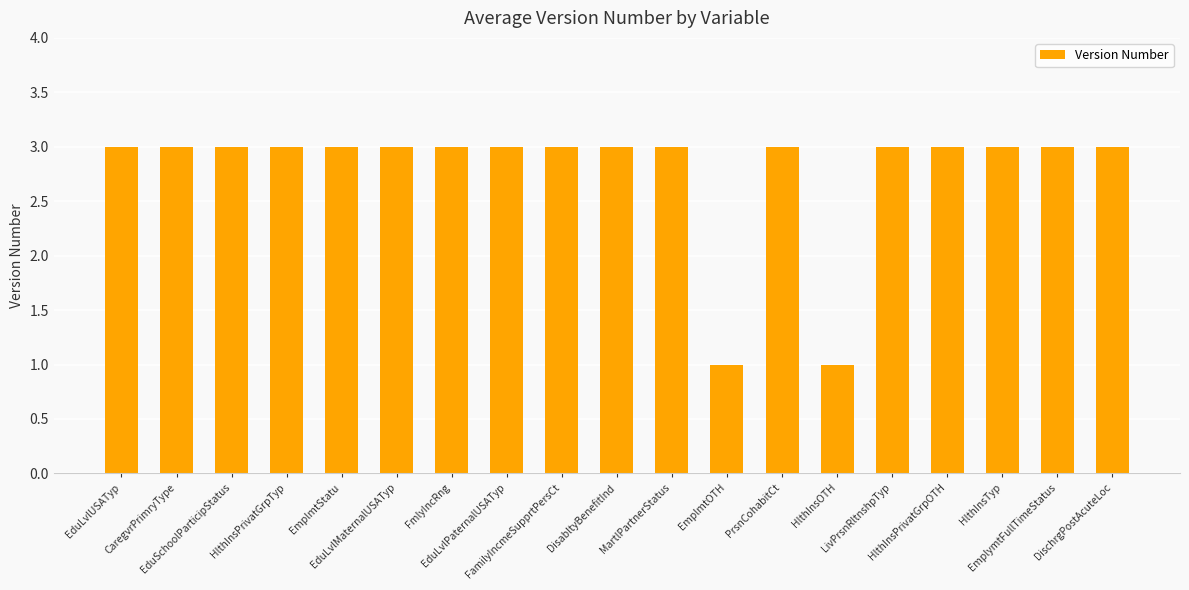

Reading left to right, extract all data points from this chart.

EduLvlUSATyp=3	CaregvrPrimryType=3	EduSchoolParticipStatus=3	HlthInsPrivatGrpTyp=3	EmplmtStatu=3	EduLvlMaternalUSATyp=3	FmlyIncRng=3	EduLvlPaternalUSATyp=3	FamilyIncmeSupprtPersCt=3	DisabltyBenefitInd=3	MartlPartnerStatus=3	EmplmtOTH=1	PrsnCohabitCt=3	HlthInsOTH=1	LivPrsnRltnshpTyp=3	HlthInsPrivatGrpOTH=3	HlthInsTyp=3	EmplymtFullTimeStatus=3	DischrgPostAcuteLoc=3